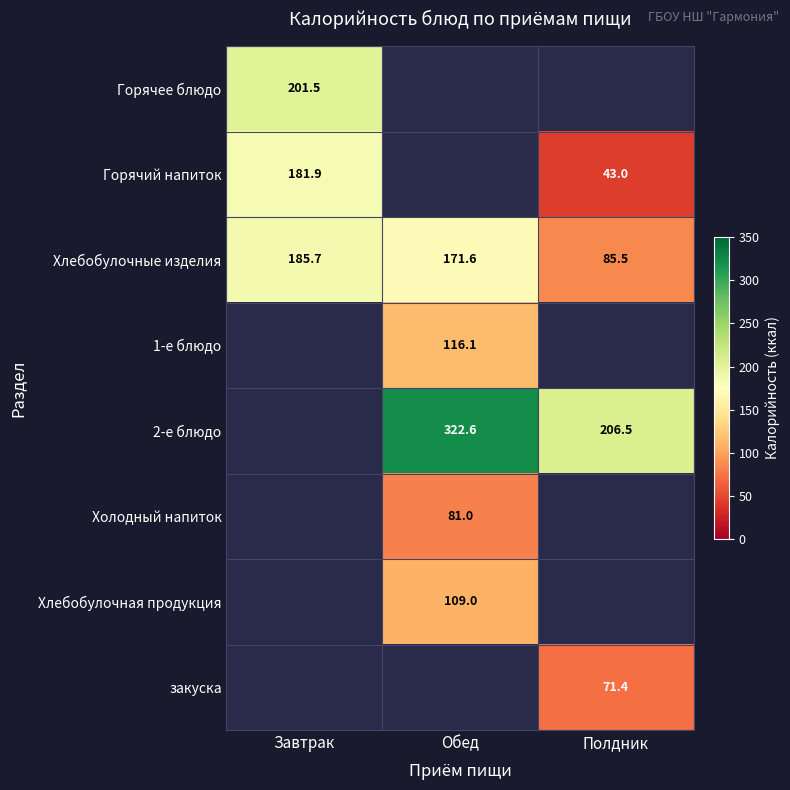

At which label does Хлебобулочные изделия reach its minimum?

Полдник